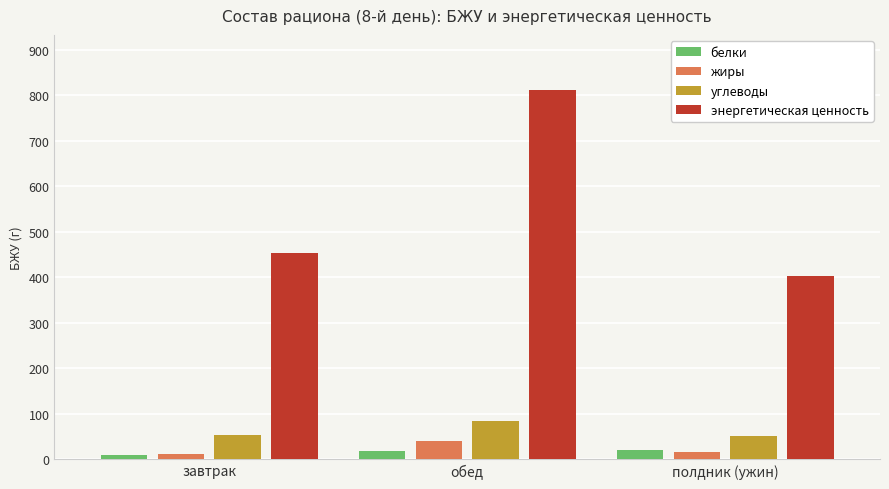

List the series in order of their peak value, highest first.

энергетическая ценность, углеводы, жиры, белки